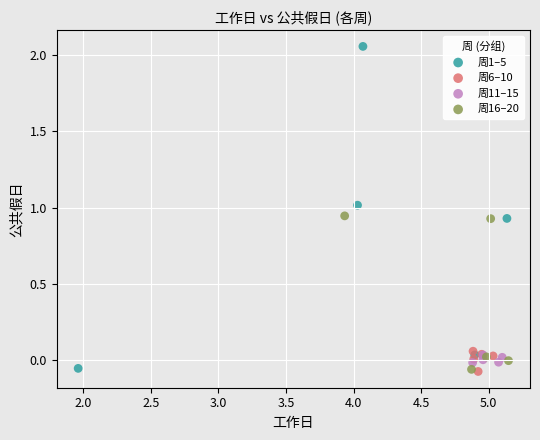

Which series contains the highest Y value?

周1–5